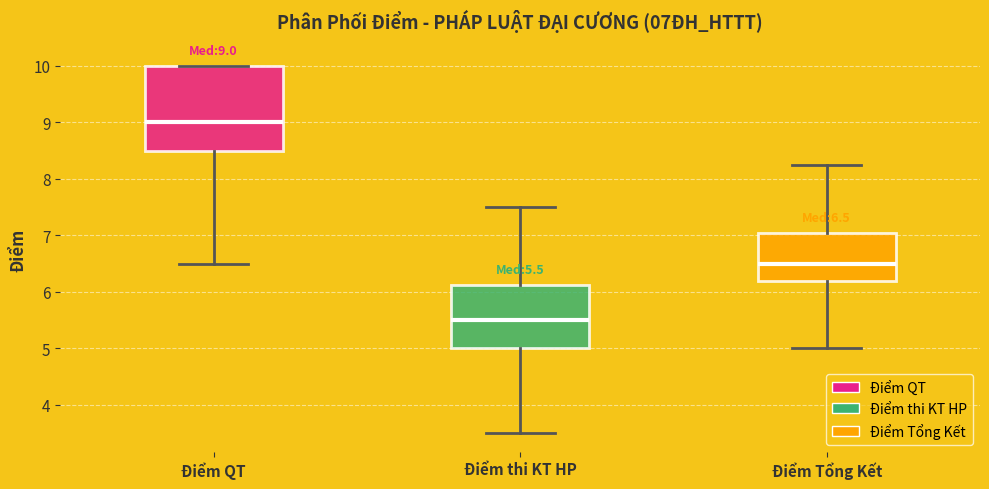

Which box is the tallest, from its lower edge to its upper edge?

Điểm QT